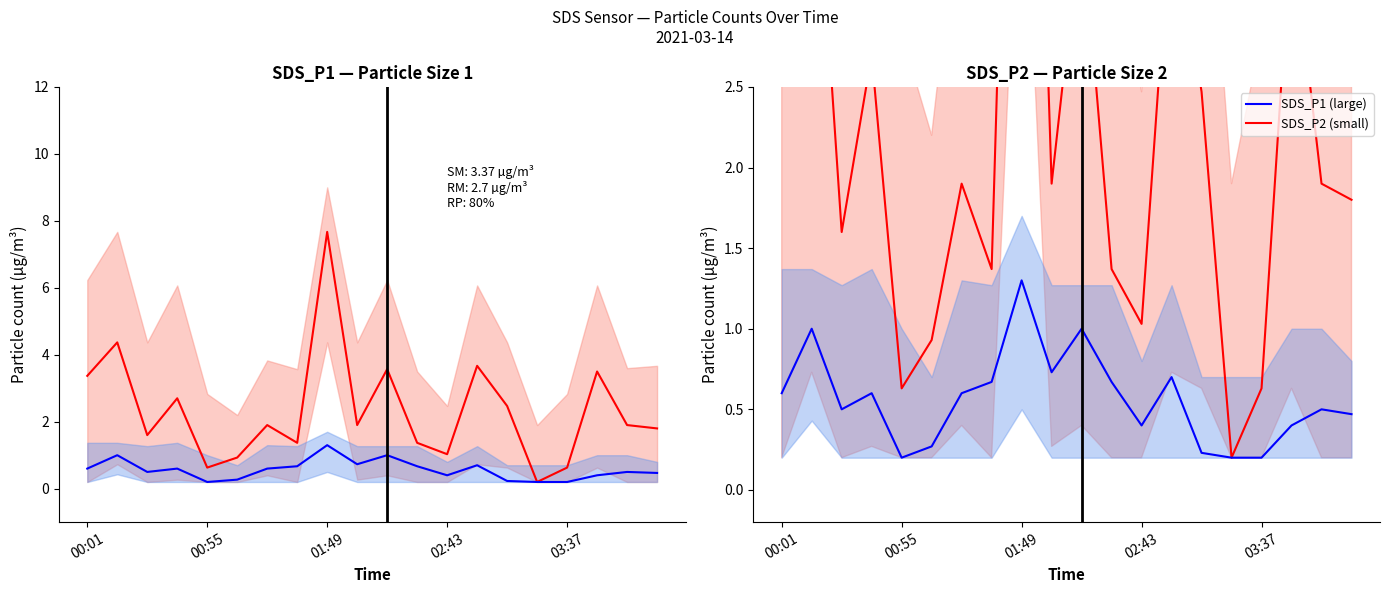

The value of SDS_P1 mean at 5 is 1.6. True or false?

False